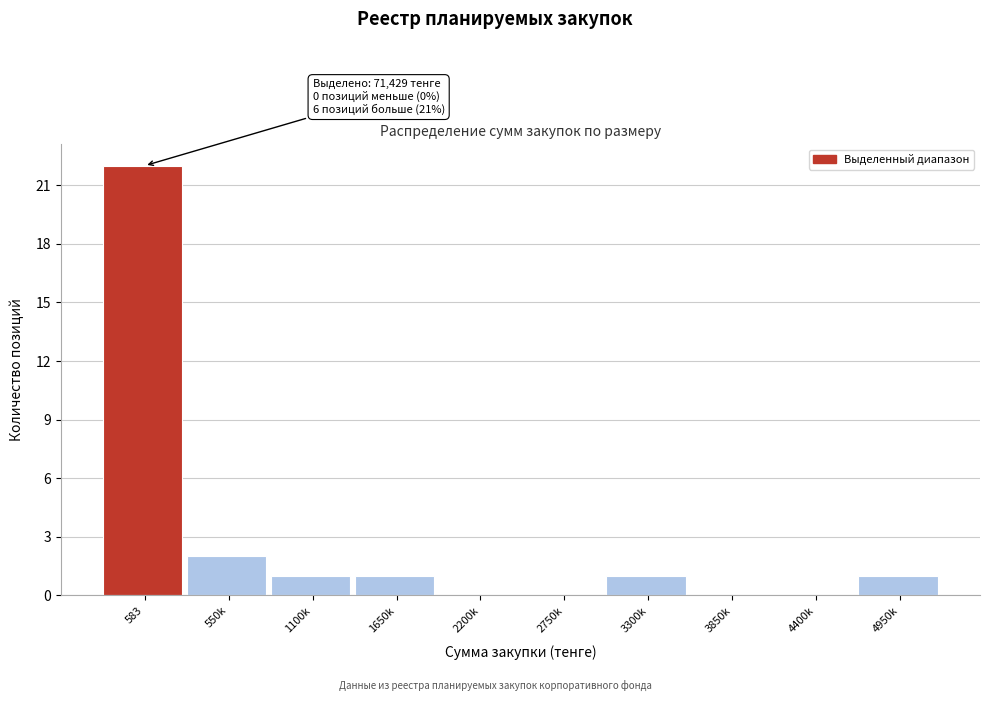

Reading right to left, transcribe all the data shown in this chart.

4950k=1	4400k=0	3850k=0	3300k=1	2750k=0	2200k=0	1650k=1	1100k=1	550k=2	583=22